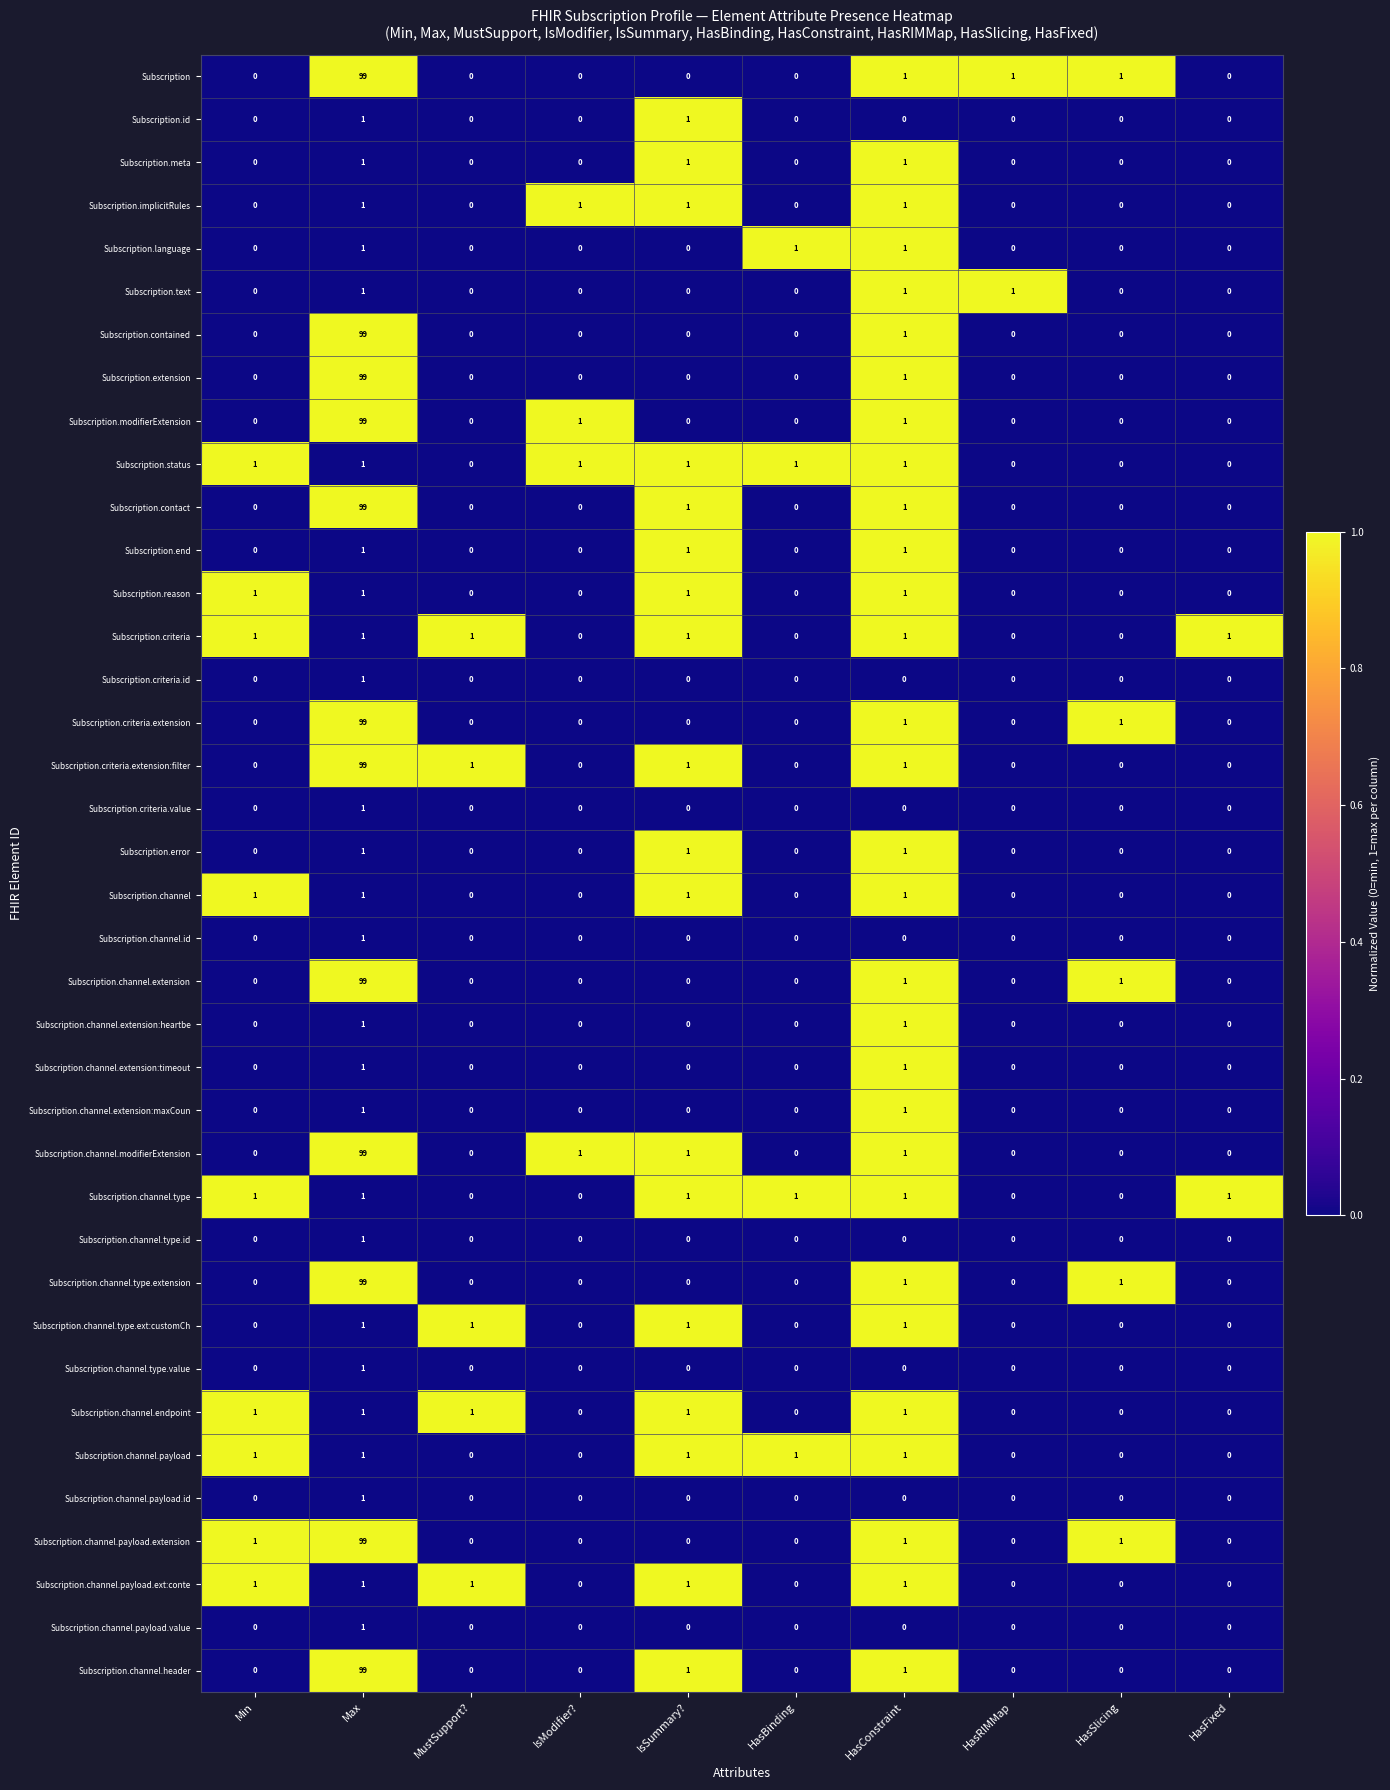

What is the difference between the maximum and minimum values in the Subscription.criteria.extension:filter series?

99